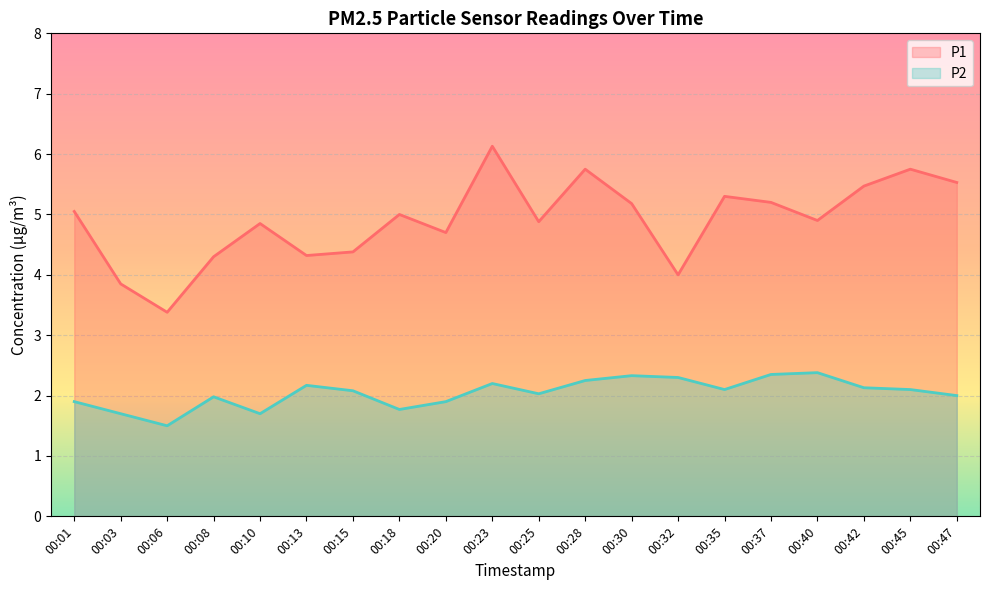

How many lines are shown in the chart?

2